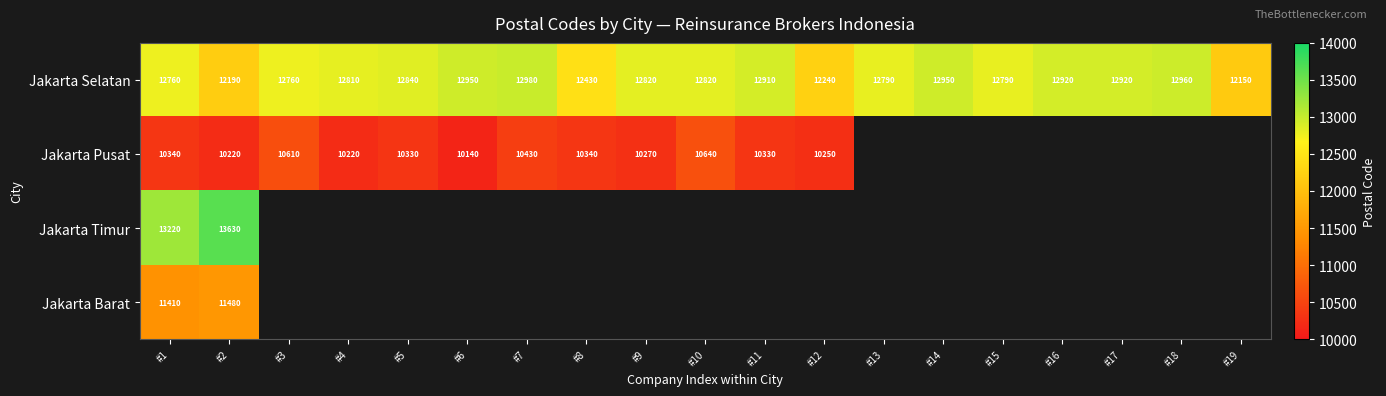

How many values in the Jakarta Selatan series are below 12820?

9